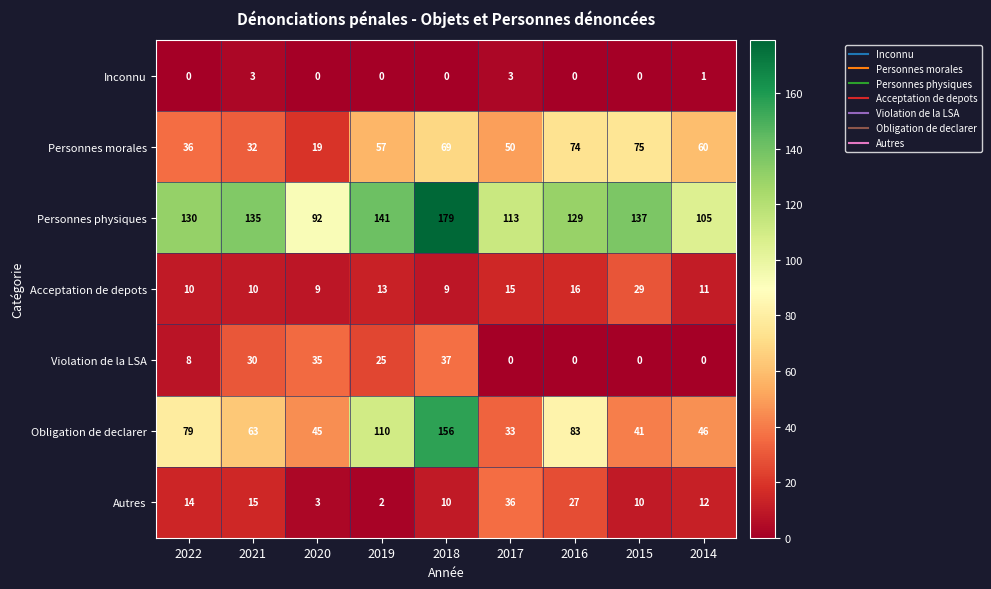

Count the number of data series in this chart.

7